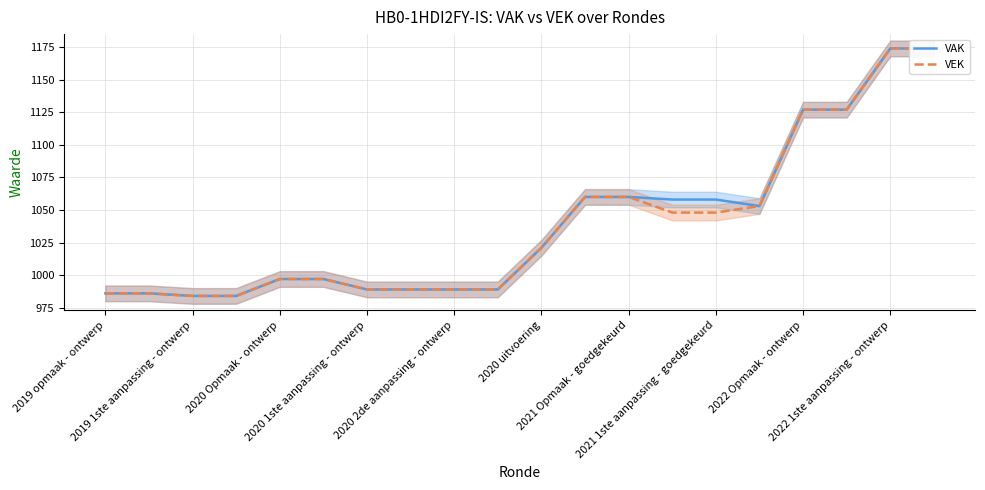

What is the difference between the second highest and minimum values in the VEK series?

190